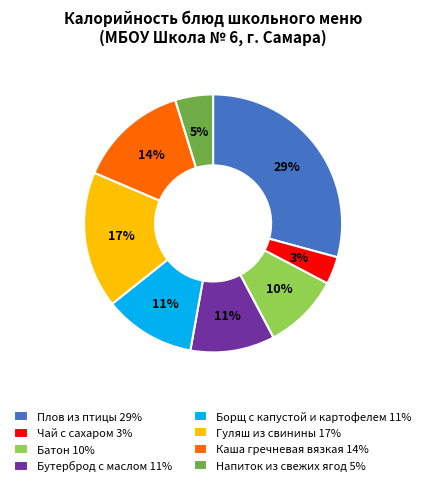

What is the largest slice in the pie chart?

Плов из птицы